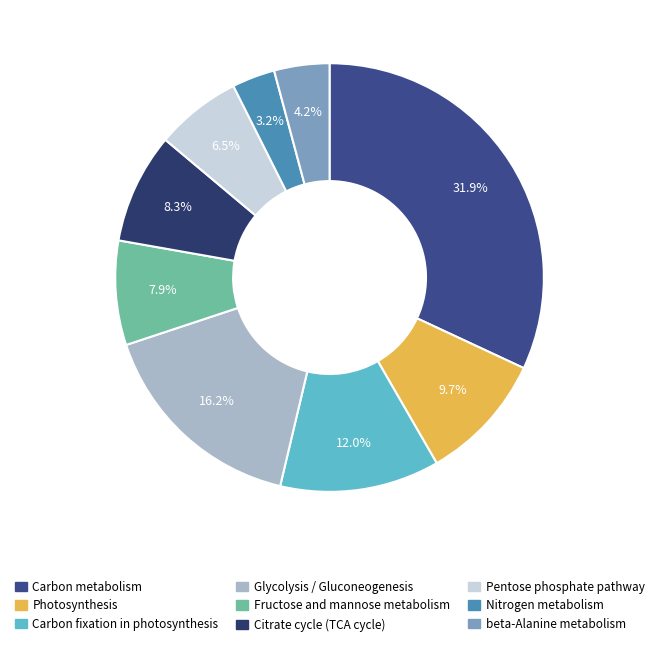

Which category has the smallest portion of the pie?

Nitrogen metabolism